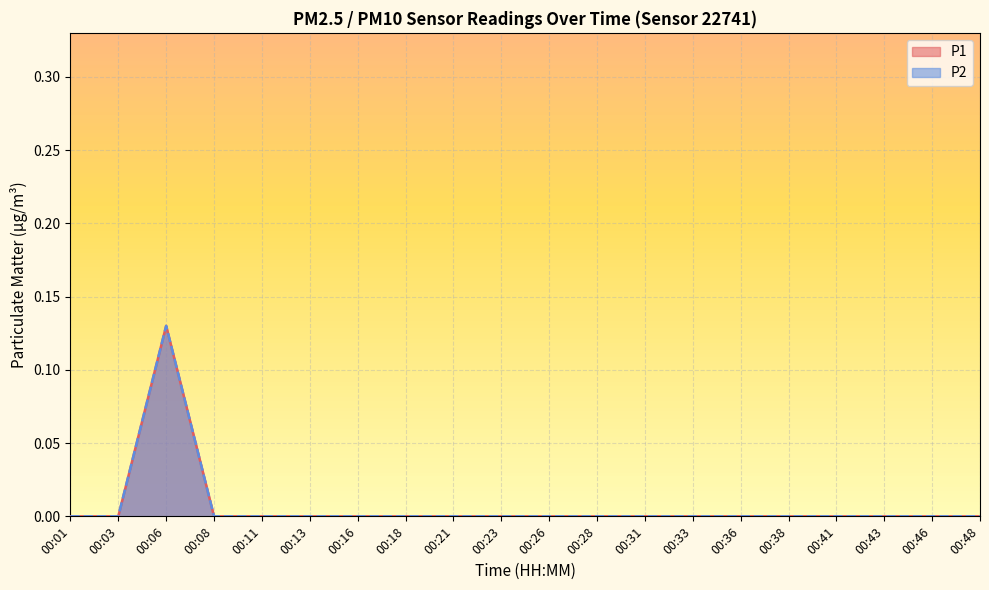

Rank the categories by P1 value from highest to lowest.

00:06, 00:01, 00:03, 00:08, 00:11, 00:13, 00:16, 00:18, 00:21, 00:23, 00:26, 00:28, 00:31, 00:33, 00:36, 00:38, 00:41, 00:43, 00:46, 00:48